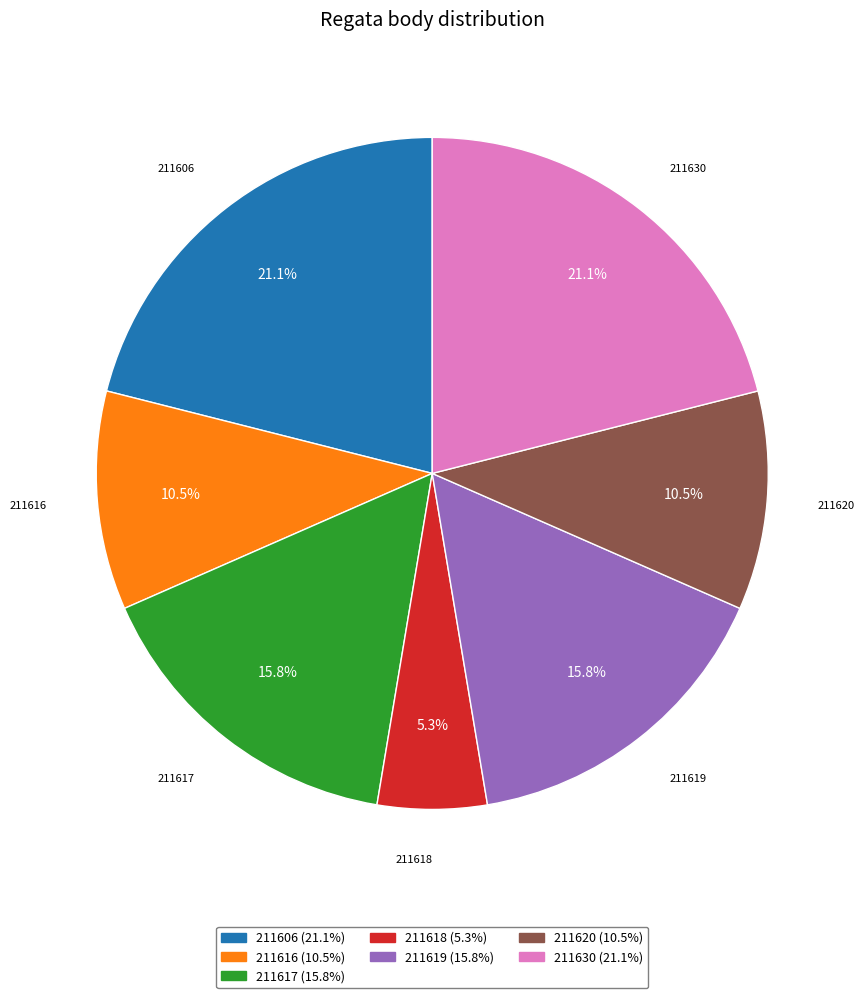

To the nearest percent, what is the difference between the 211617 and 211616 slice percentages?

5%